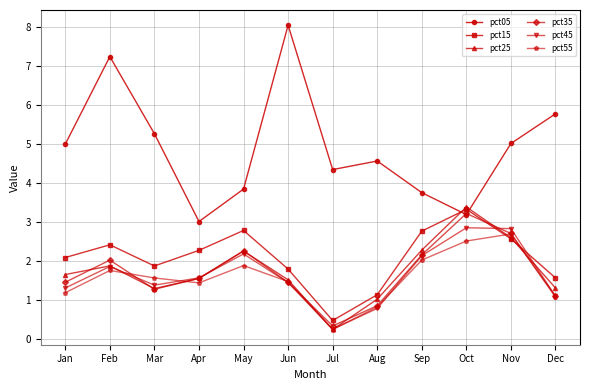

What is the difference between the maximum and minimum values in the pct25 series?

3.1